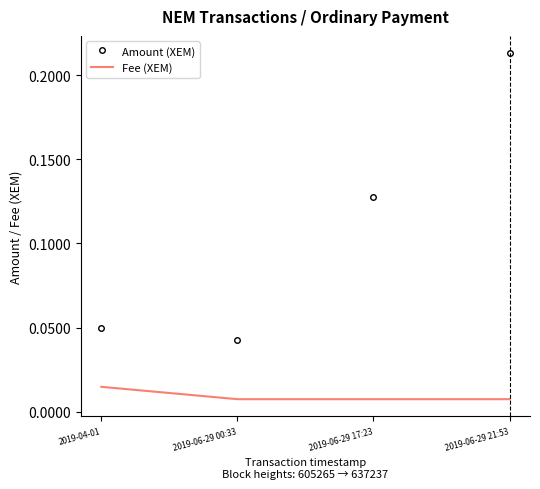

How many series are shown in this chart?

2